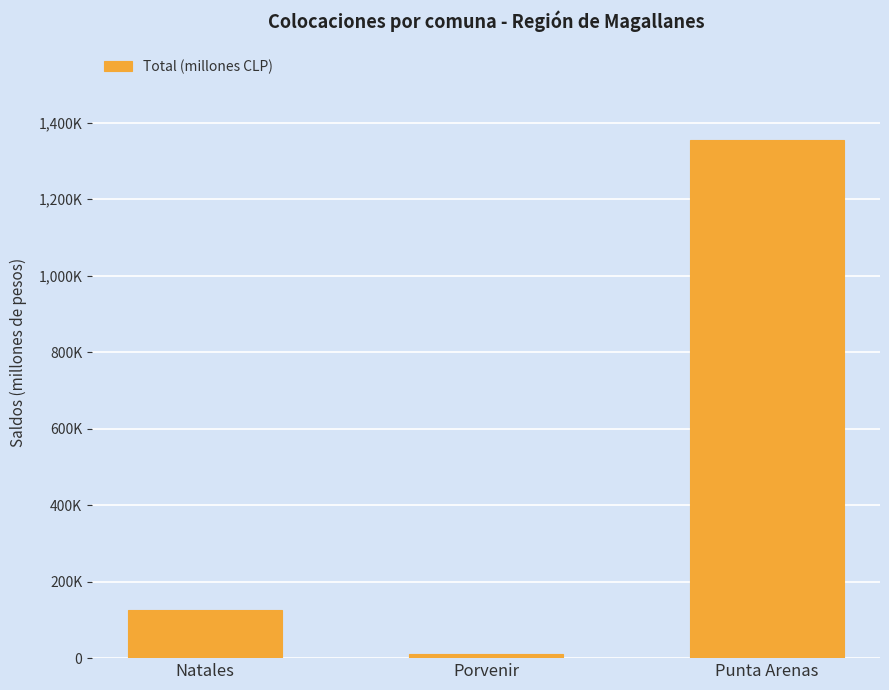

Where does the data first go above 126340?

Natales